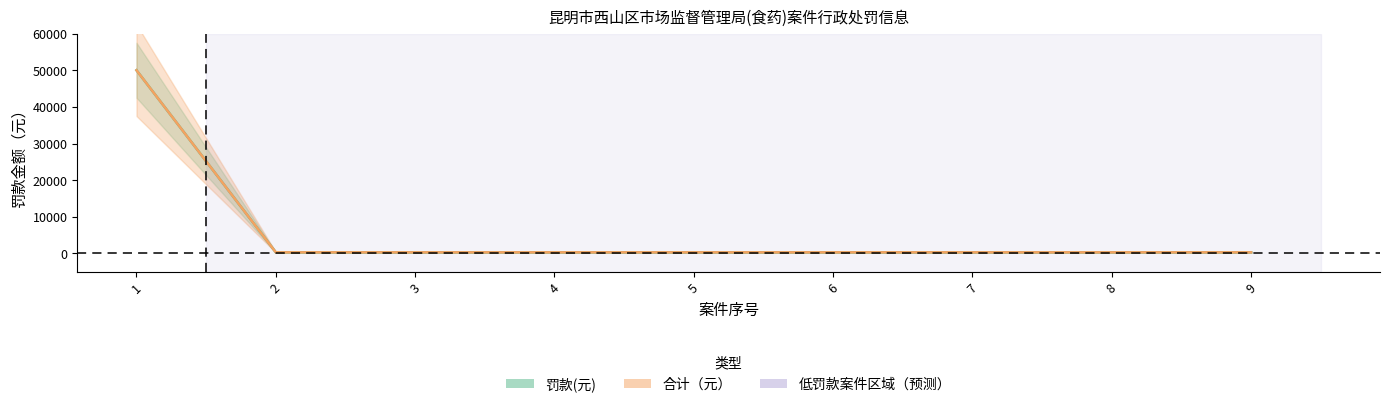

What is the value of the 合计（元） point at the 9th from the left?

300